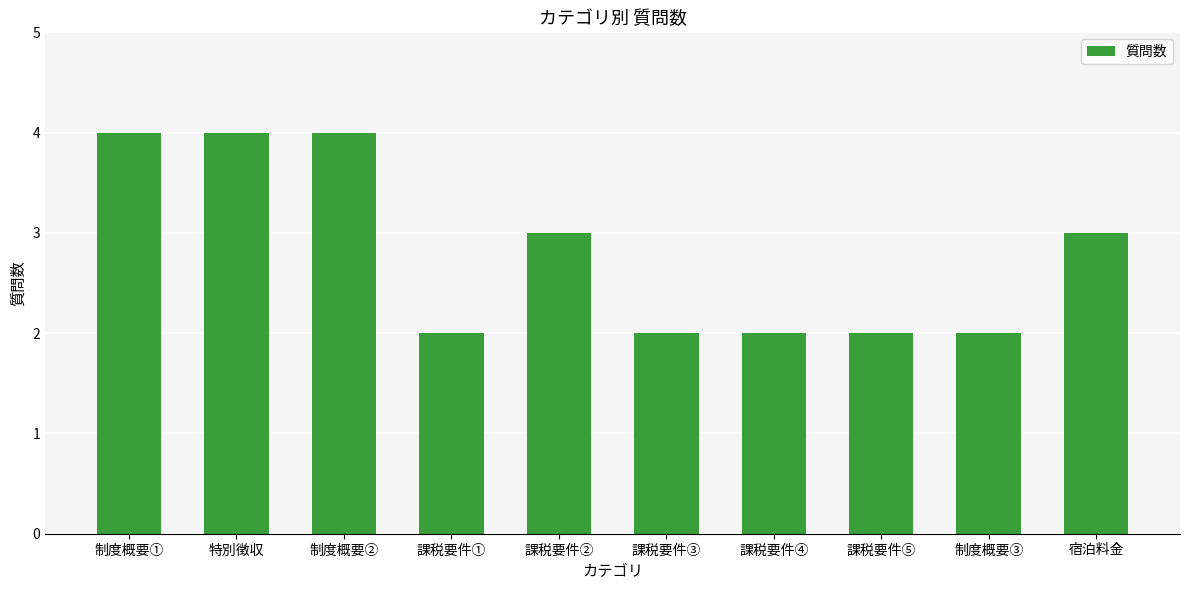

Approximately how many times larger is the value at 特別徴収 compared to 制度概要③?

2.0